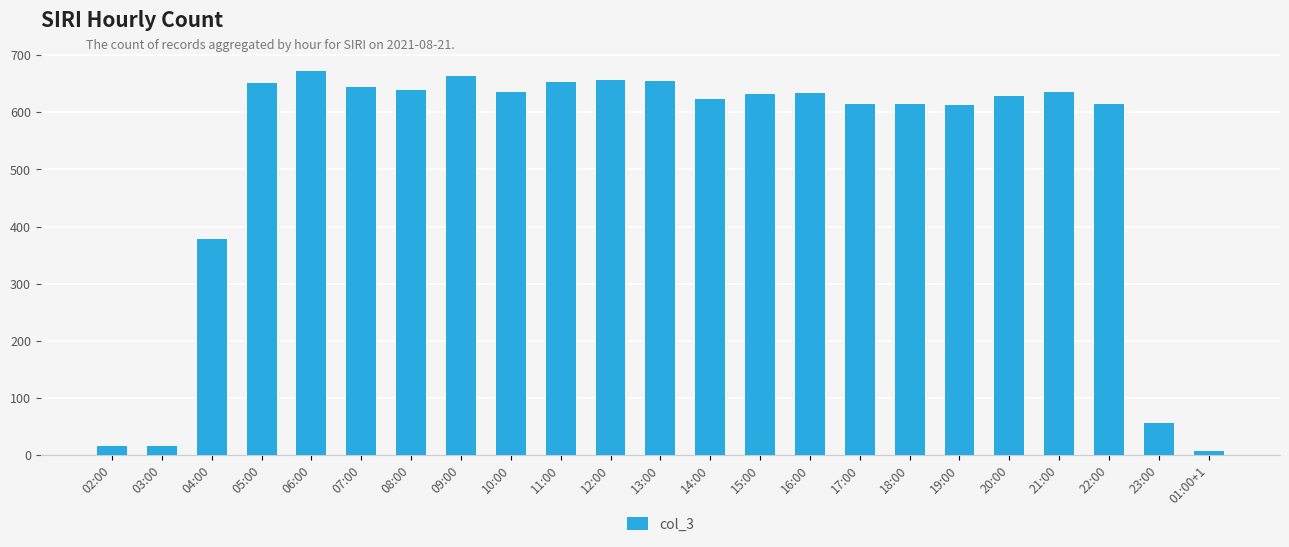

What is the greatest value displayed?

672